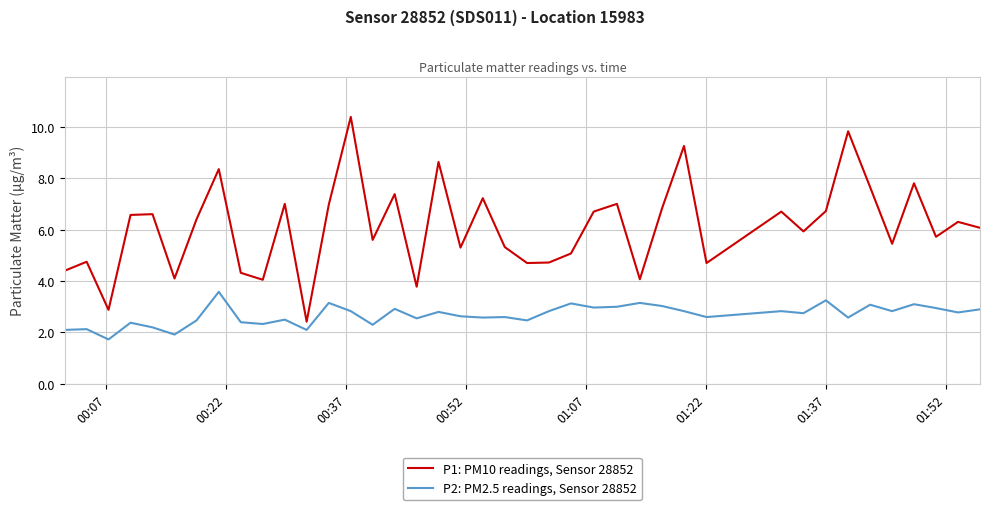

What is the highest value of the P1: PM10 readings, Sensor 28852 series?

10.4